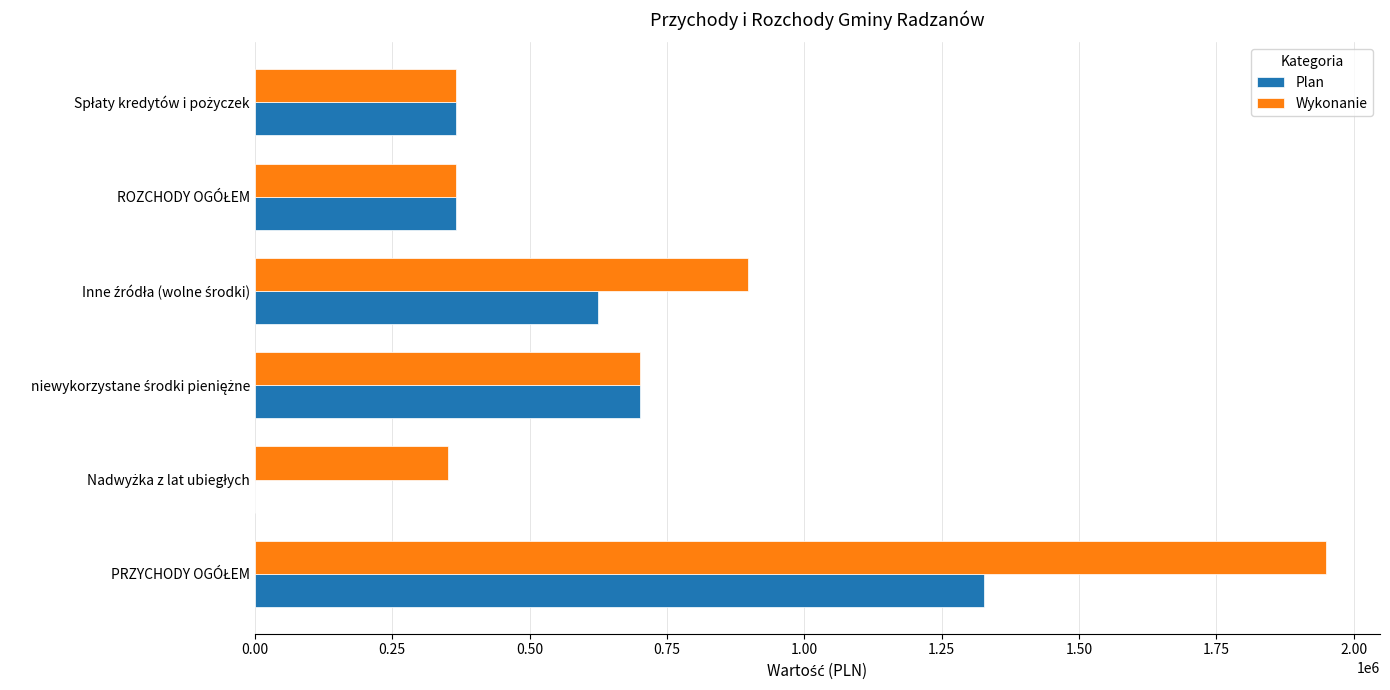

Which series has the largest total across all categories?

Wykonanie